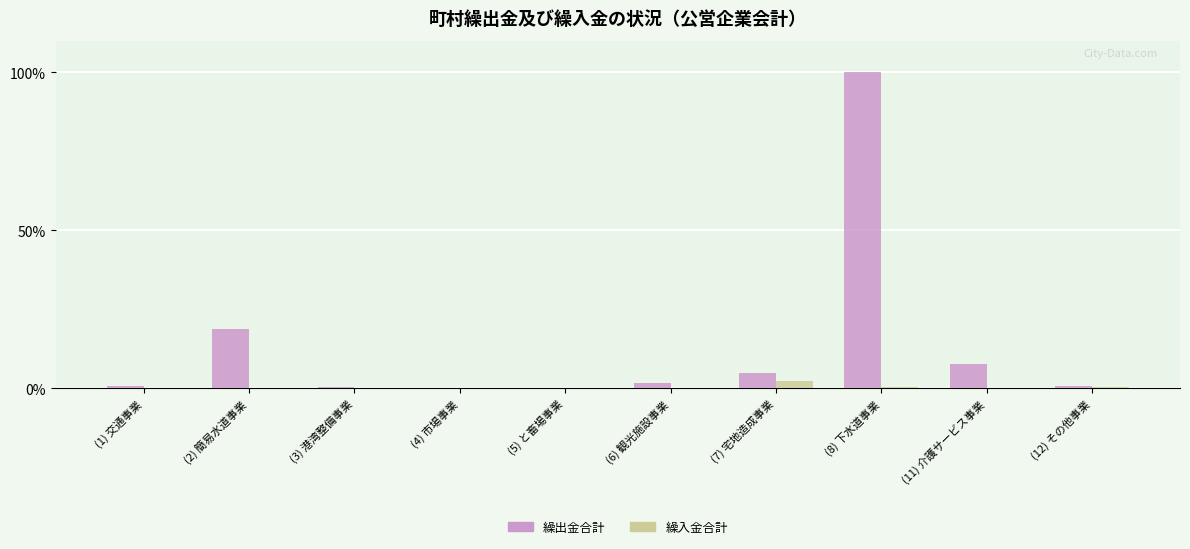

Which category has the highest value in the 繰出金合計 series?

(8) 下水道事業